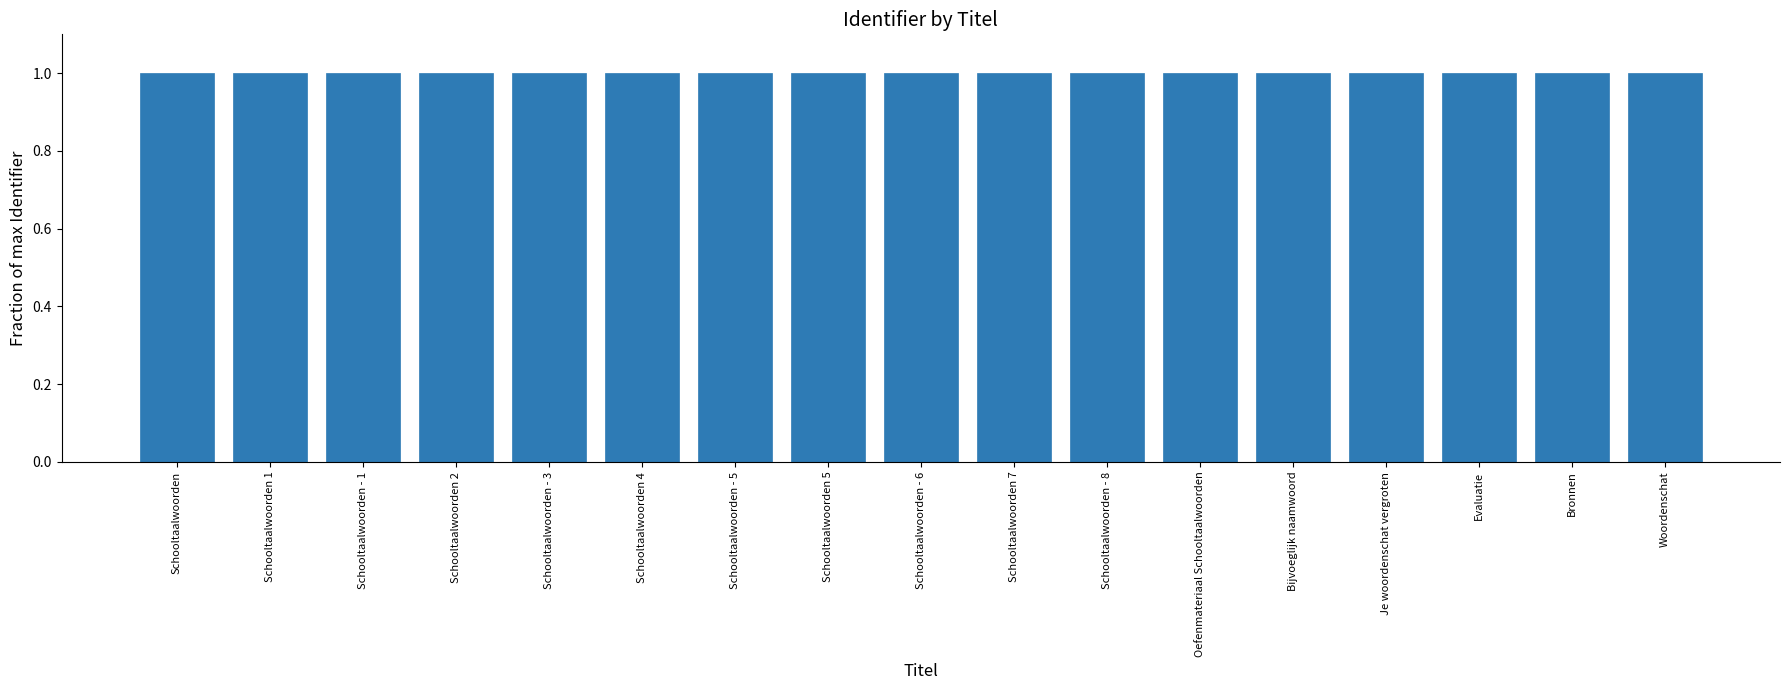

What is the minimum value shown in the chart?

1.0